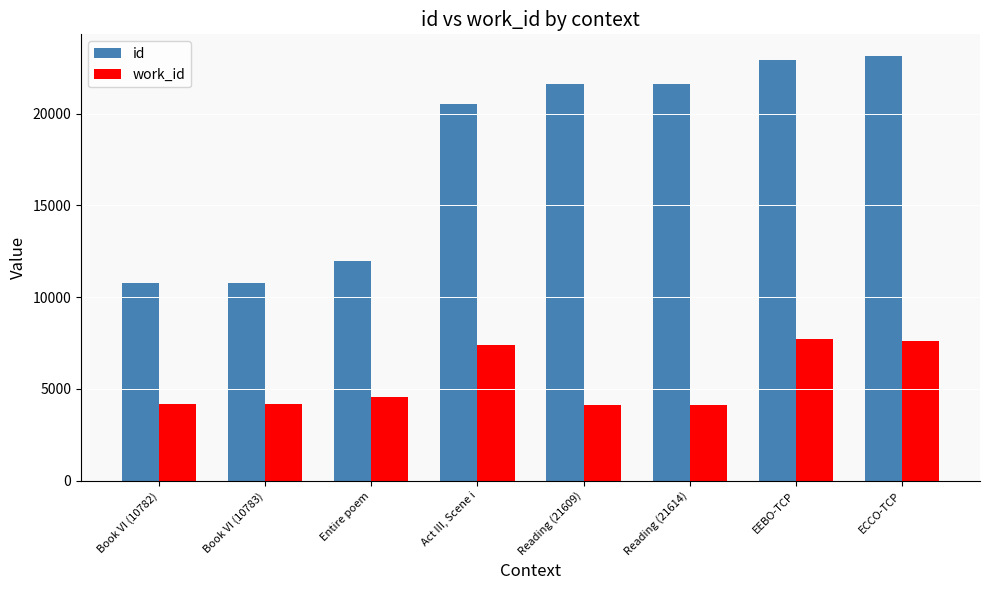

Count the number of categories in the chart.

8